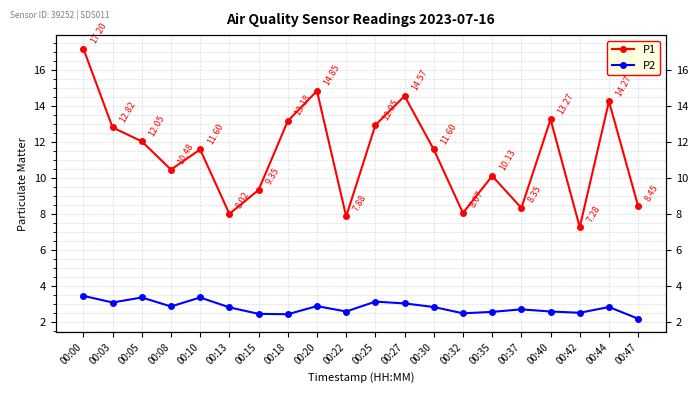

What are all the series names shown in the legend?

P1, P2